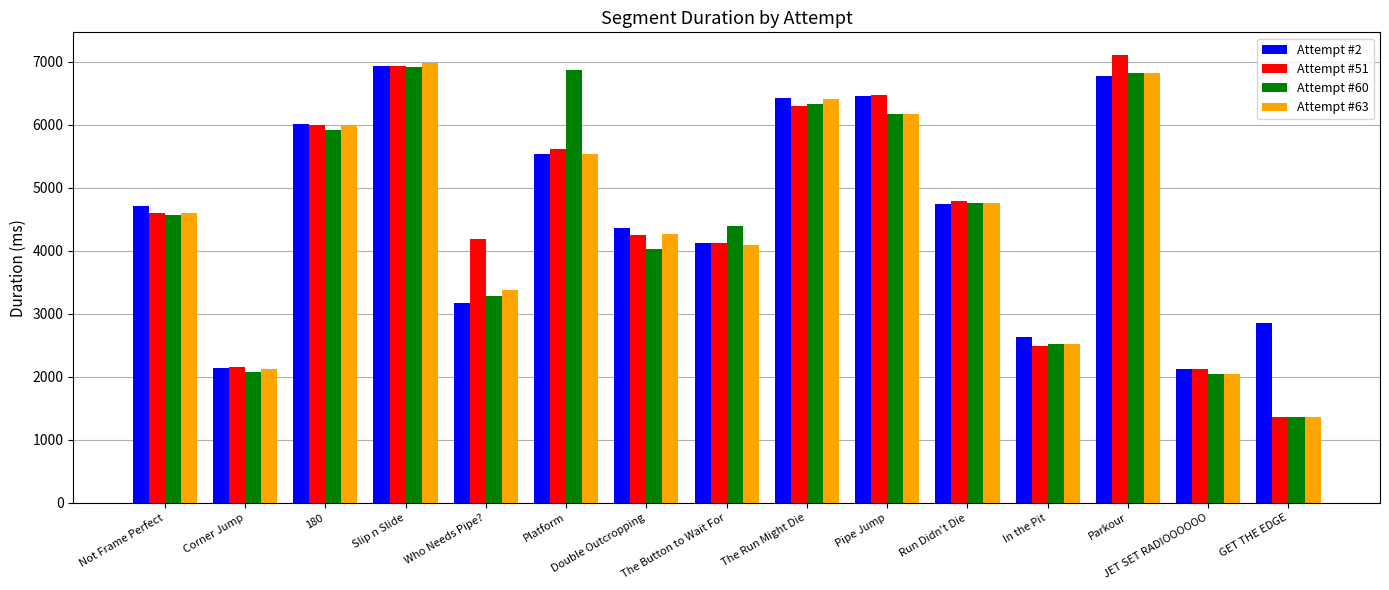

What is the value of the Attempt #51 bar at the 3rd from the left?

5992